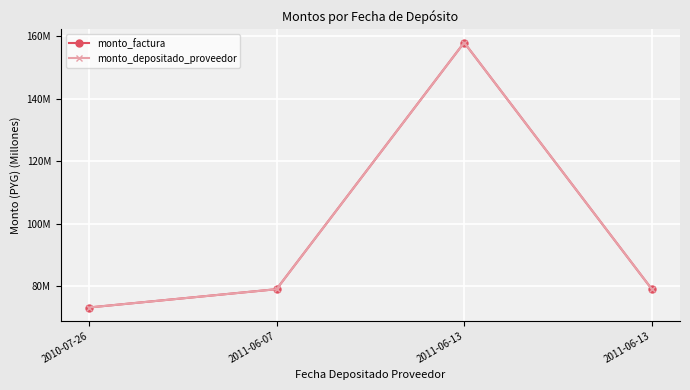

Does the chart have visible grid lines?

Yes